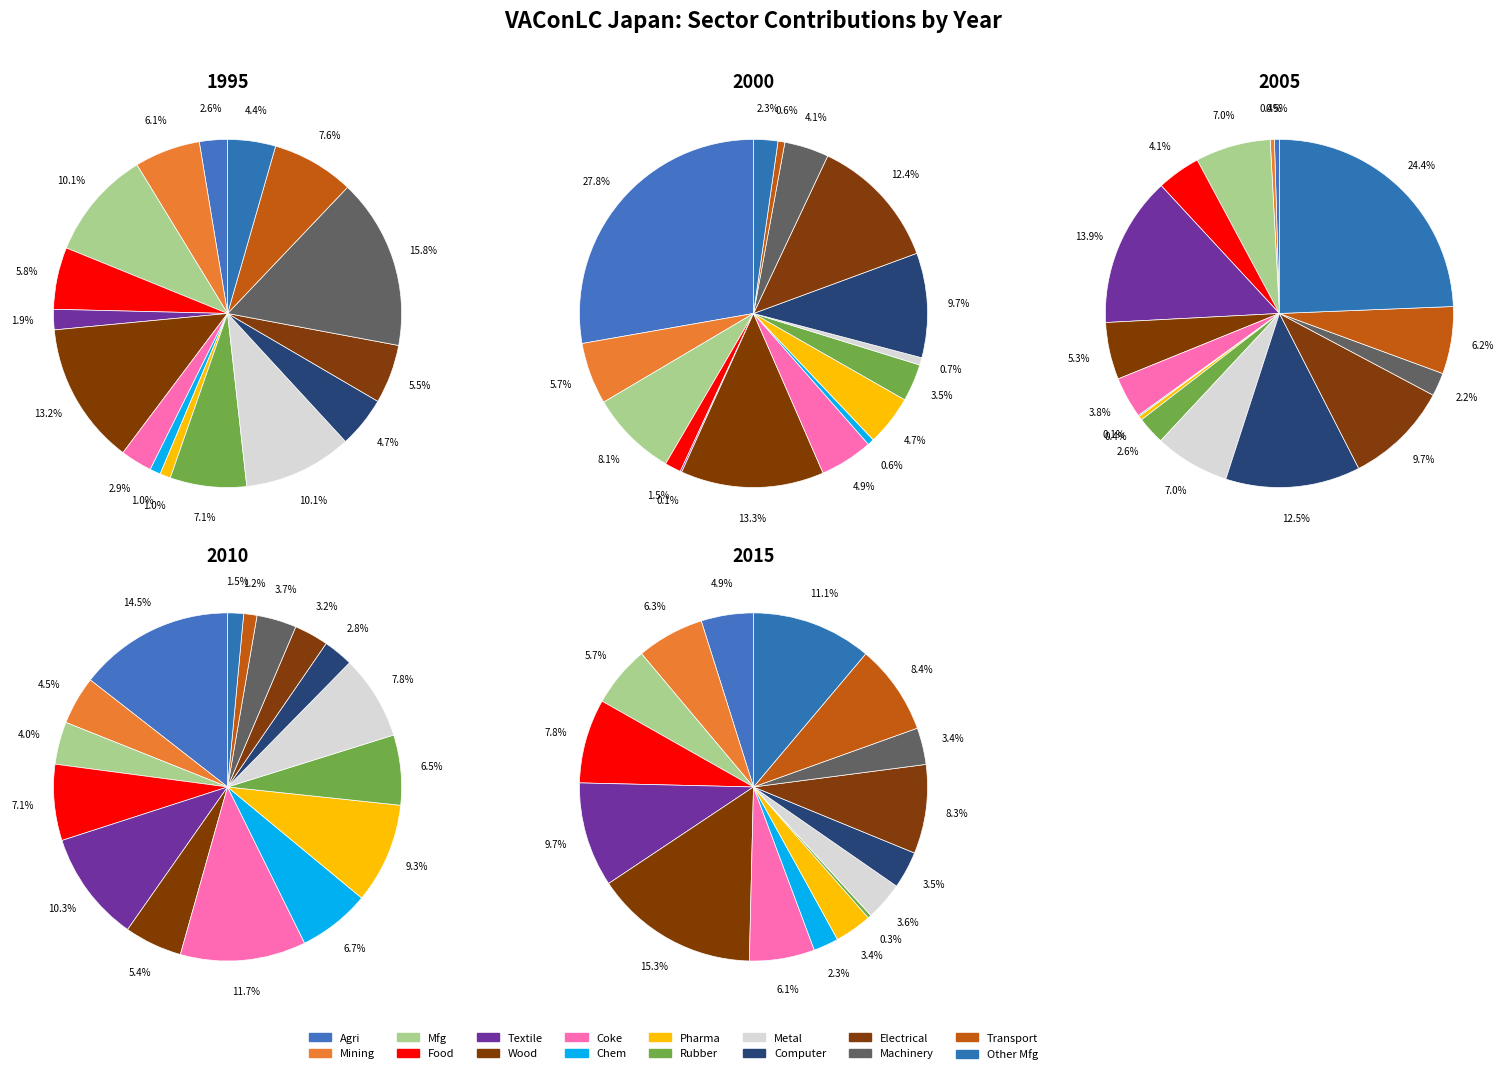

True or false: 12 accounts for 12% of the total.

False